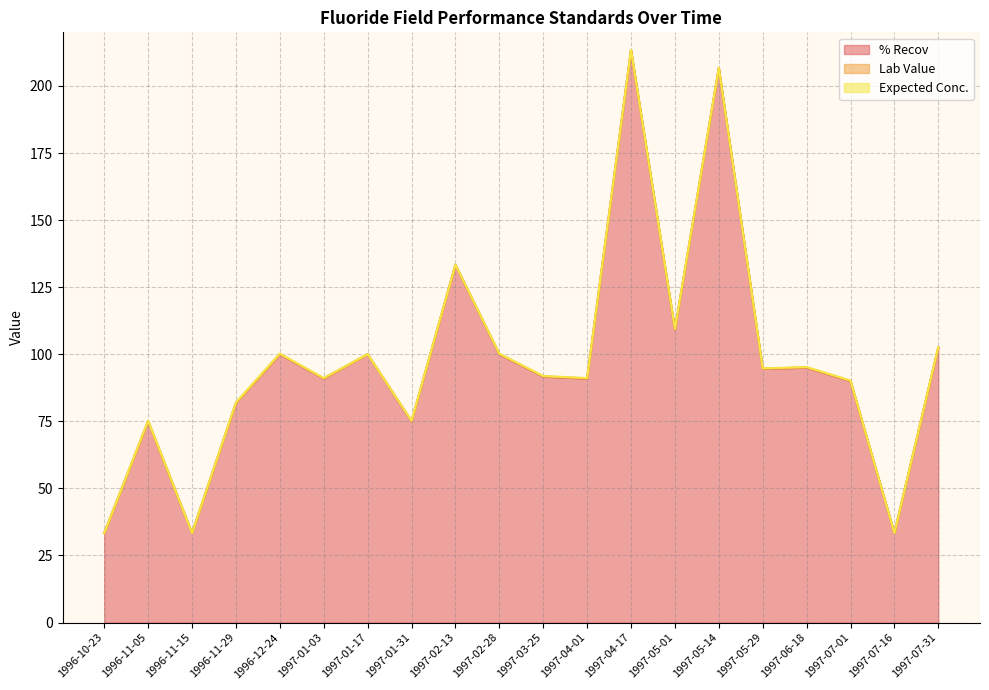

What is the difference between the highest and lowest values at 1997-05-14?

206.6